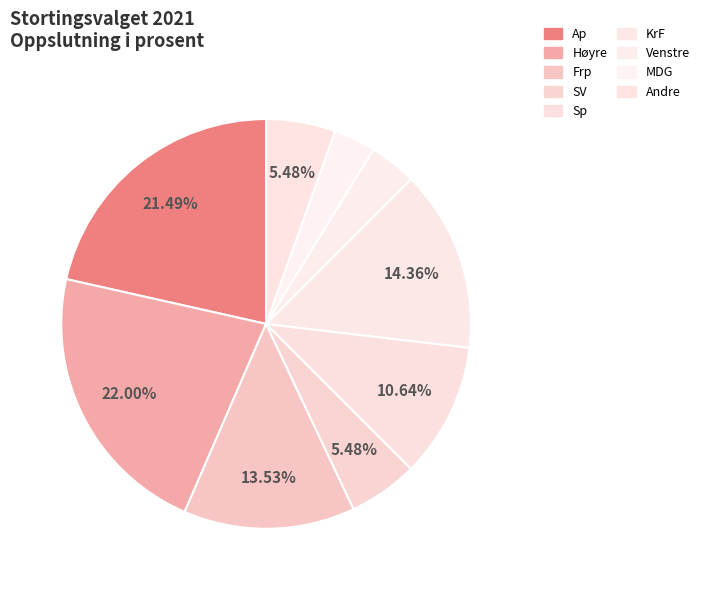

True or false: Sp accounts for 11% of the total.

True